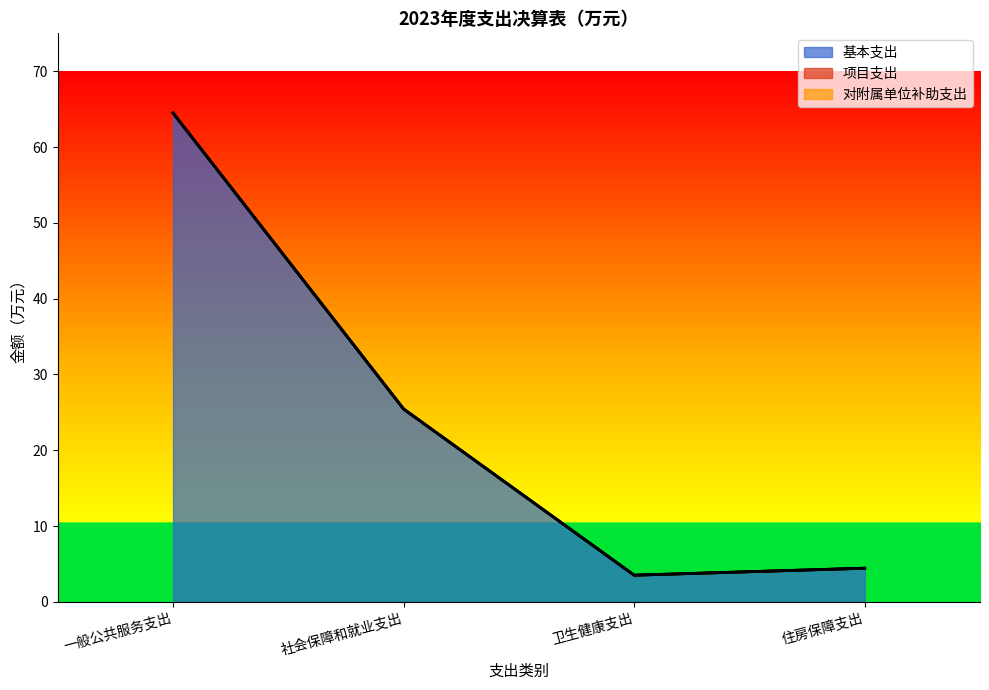

How many lines are shown in the chart?

3